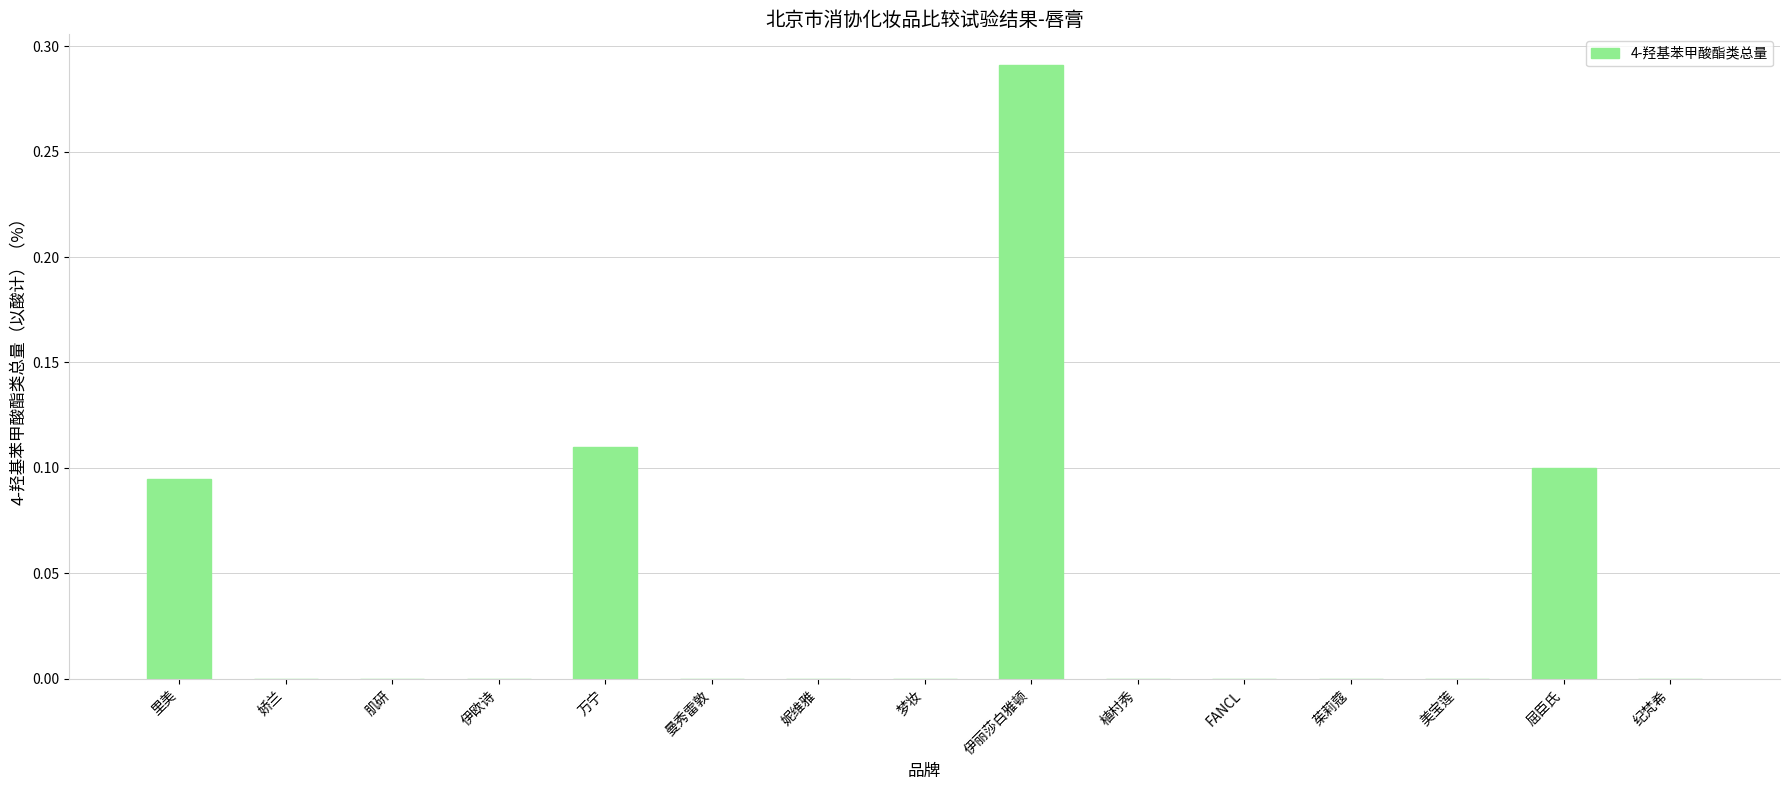

True or false: the data shows 0.2 at FANCL.

False